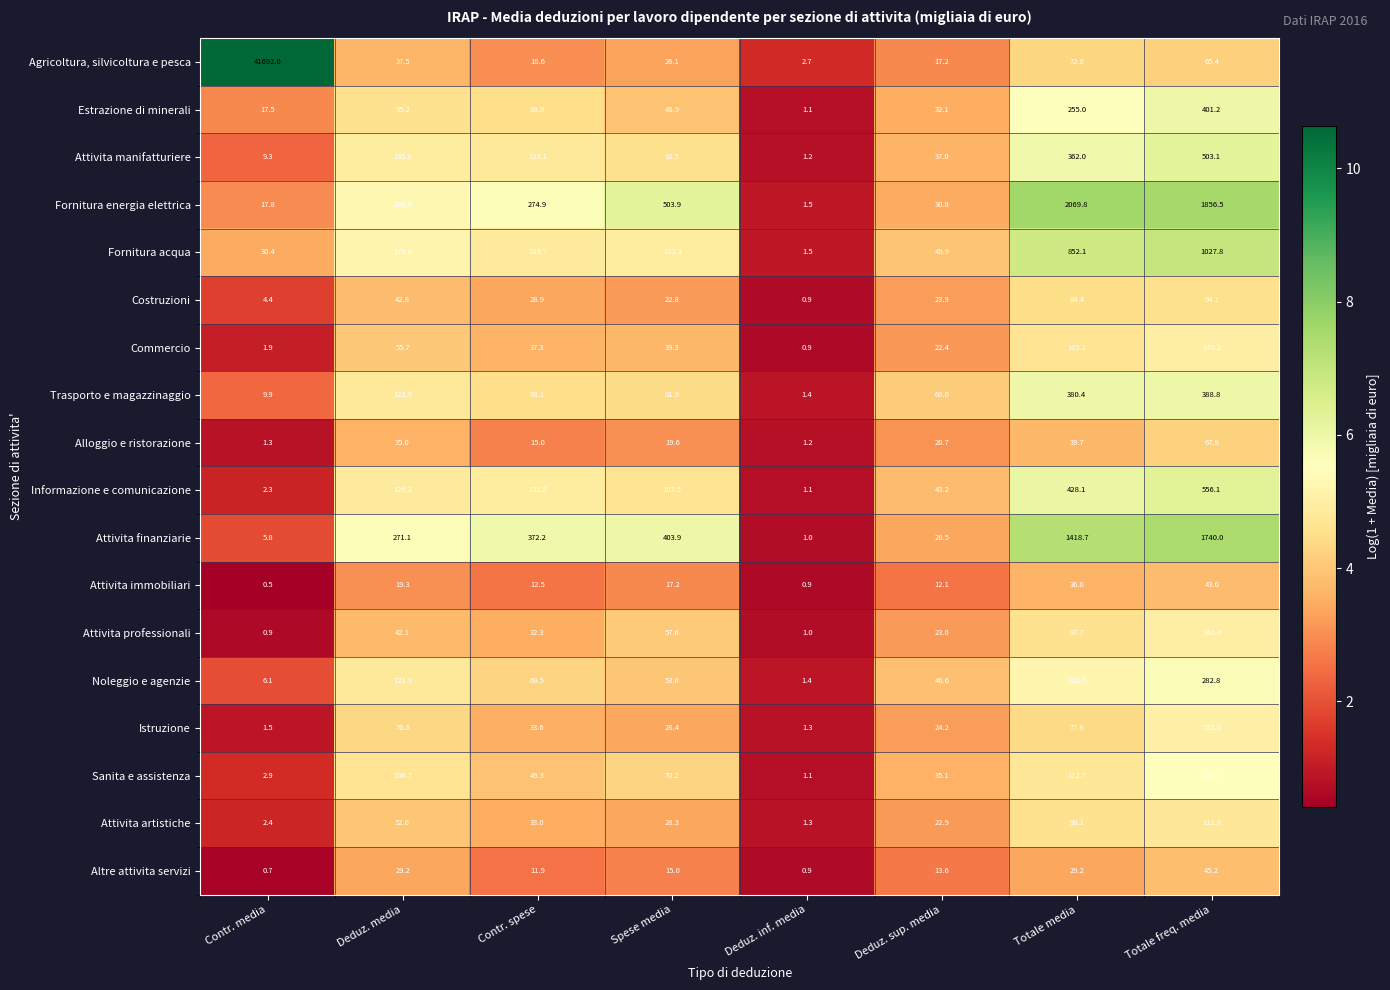

At which label is Agricoltura, silvicoltura e pesca closest to 20847?

Totale media